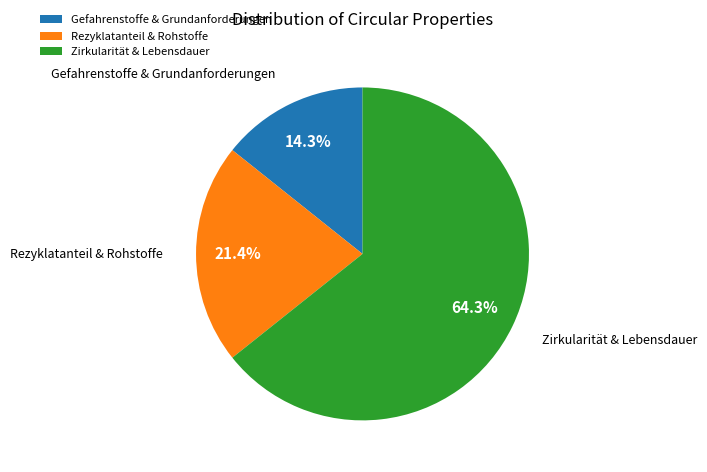

Rank the categories by value from highest to lowest.

Zirkularität & Lebensdauer, Rezyklatanteil & Rohstoffe, Gefahrenstoffe & Grundanforderungen